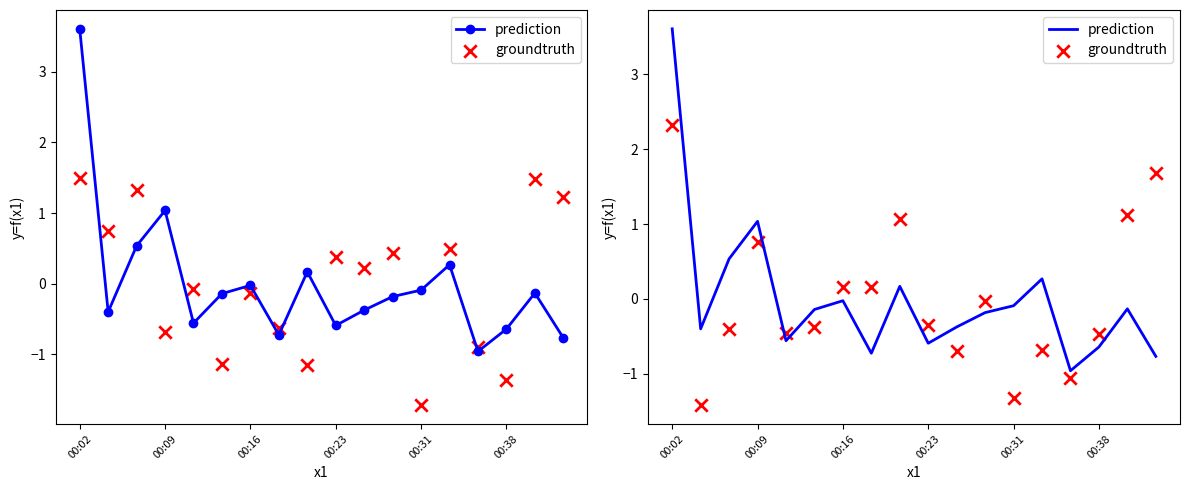

At how many categories does at least one series exceed 1?

5